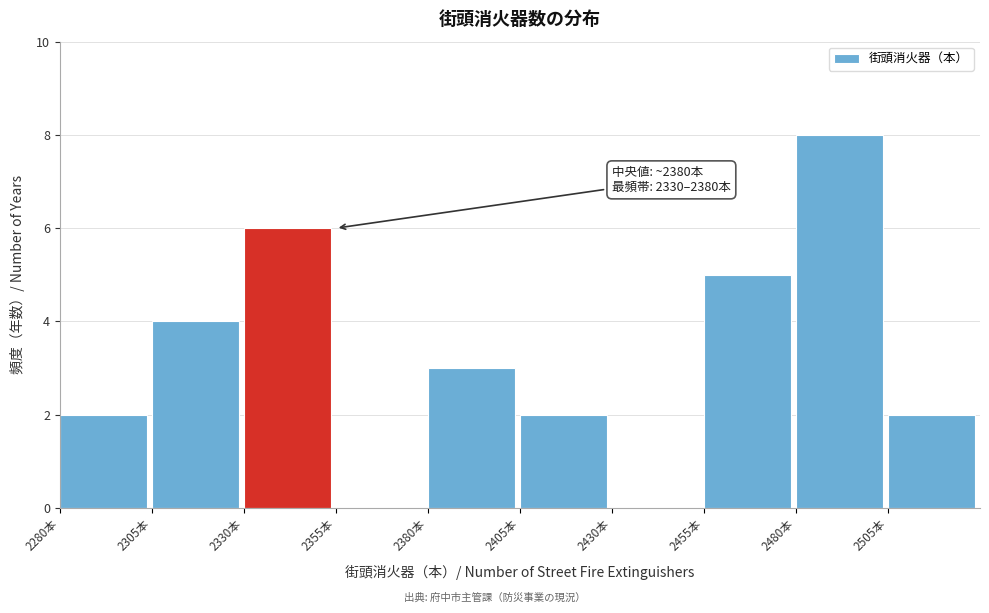

Over which range of the x-axis is the bar tallest?

2480 to 2505